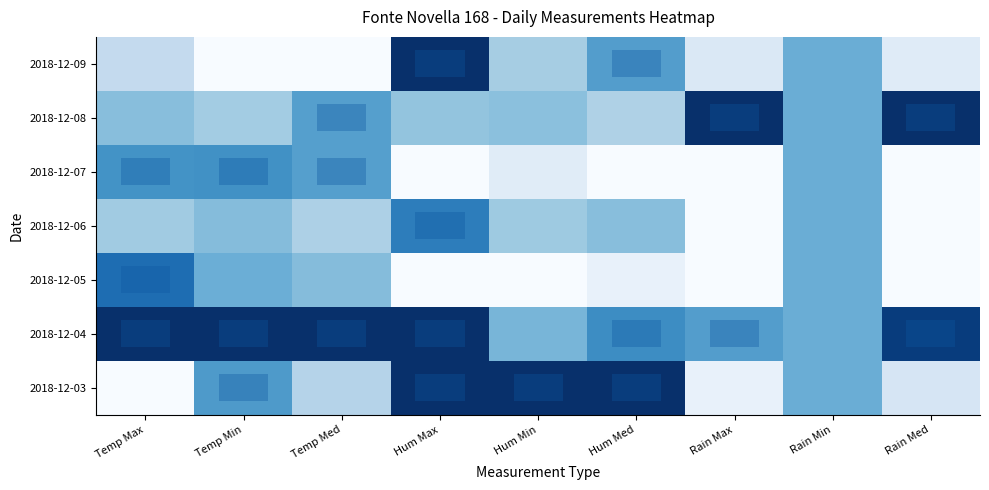

What is the total value across all series at Temp Min?

3.5